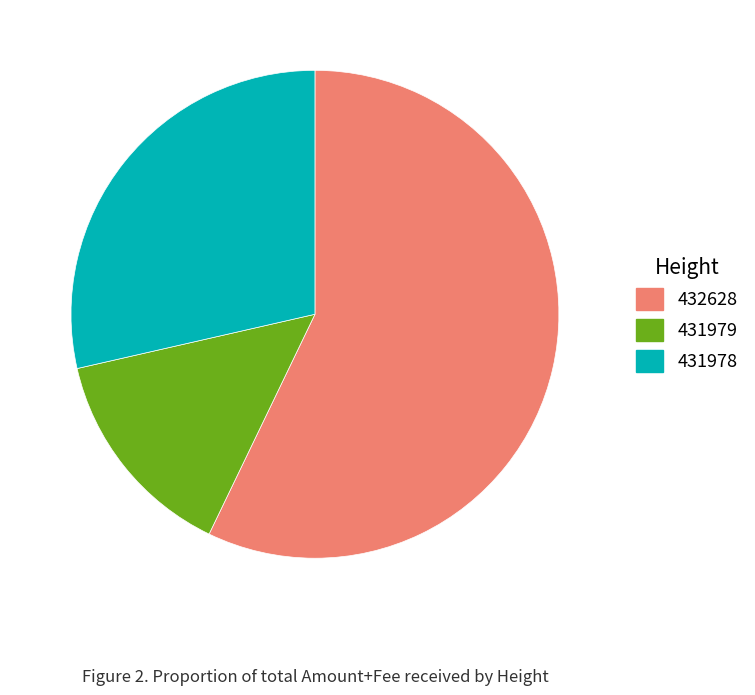

Which category has the biggest portion of the pie?

432628